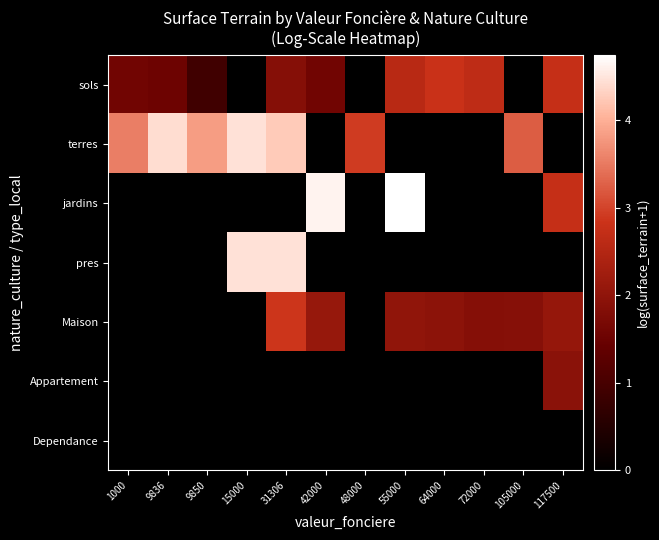

Reading right to left, what are all the values shown in this chart?

sols: 117500=2.7	105000=0.0	72000=2.7	64000=2.8	55000=2.6	48000=0.0	42000=1.6	31306=1.9	15000=0.0	9850=0.9	9836=1.5	1000=1.6
terres: 117500=0.0	105000=3.2	72000=0.0	64000=0.0	55000=0.0	48000=2.9	42000=0.0	31306=4.3	15000=4.5	9850=3.8	9836=4.4	1000=3.5
jardins: 117500=2.7	105000=0.0	72000=0.0	64000=0.0	55000=4.7	48000=0.0	42000=4.6	31306=0.0	15000=0.0	9850=0.0	9836=0.0	1000=0.0
pres: 117500=0.0	105000=0.0	72000=0.0	64000=0.0	55000=0.0	48000=0.0	42000=0.0	31306=4.5	15000=4.5	9850=0.0	9836=0.0	1000=0.0
Maison: 117500=2.1	105000=1.9	72000=1.9	64000=2.0	55000=2.0	48000=0.0	42000=2.1	31306=2.9	15000=0.0	9850=0.0	9836=0.0	1000=0.0
Appartement: 117500=1.9	105000=0.0	72000=0.0	64000=0.0	55000=0.0	48000=0.0	42000=0.0	31306=0.0	15000=0.0	9850=0.0	9836=0.0	1000=0.0
Dependance: 117500=0.0	105000=0.0	72000=0.0	64000=0.0	55000=0.0	48000=0.0	42000=0.0	31306=0.0	15000=0.0	9850=0.0	9836=0.0	1000=0.0